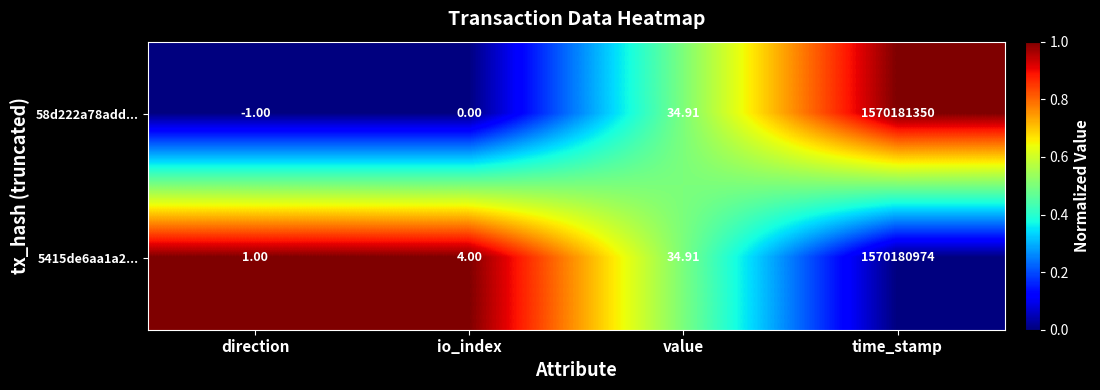

Rank the series at direction from lowest to highest value.

58d222a78add..., 5415de6aa1a2...